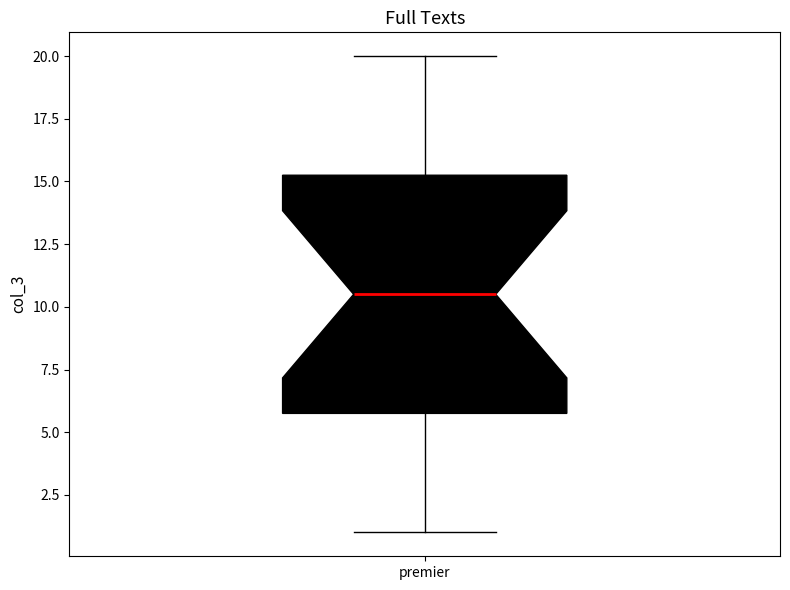

Read this box plot against the y-axis: the position of the median line, the range covered by the box, and the ends of both whiskers. The values are not printed on the chart, so give them approximately, as read against the axis.

median 10.5, box 6.0 to 15.5, whiskers 1.0 to 20.0